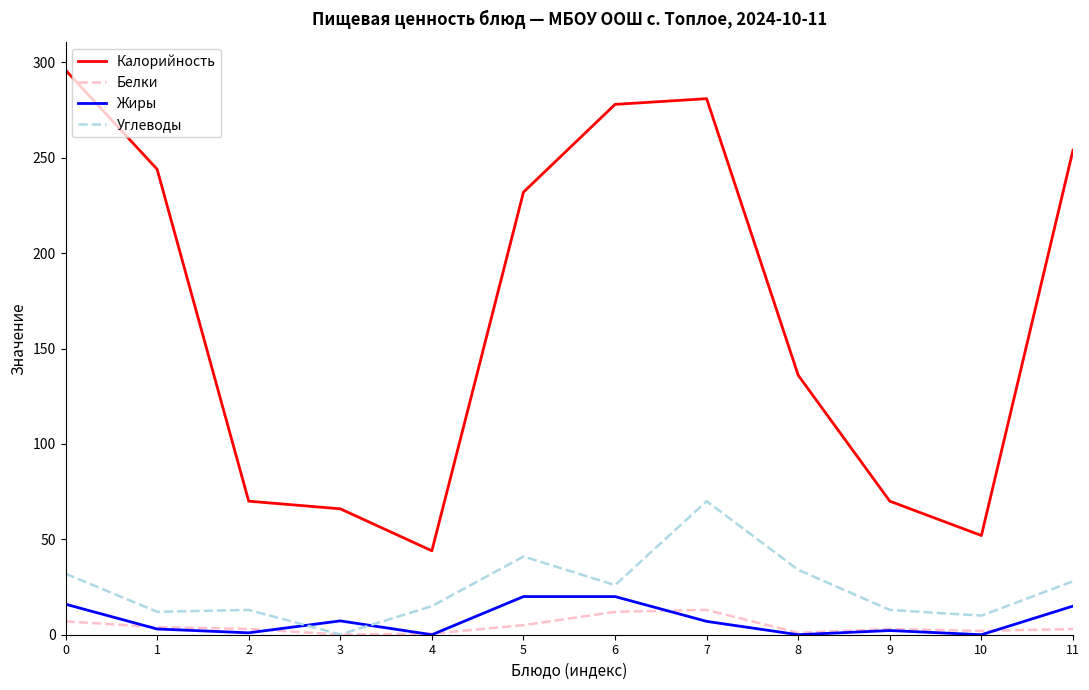

What is the spread (max minus min) of values at 6?

266.0